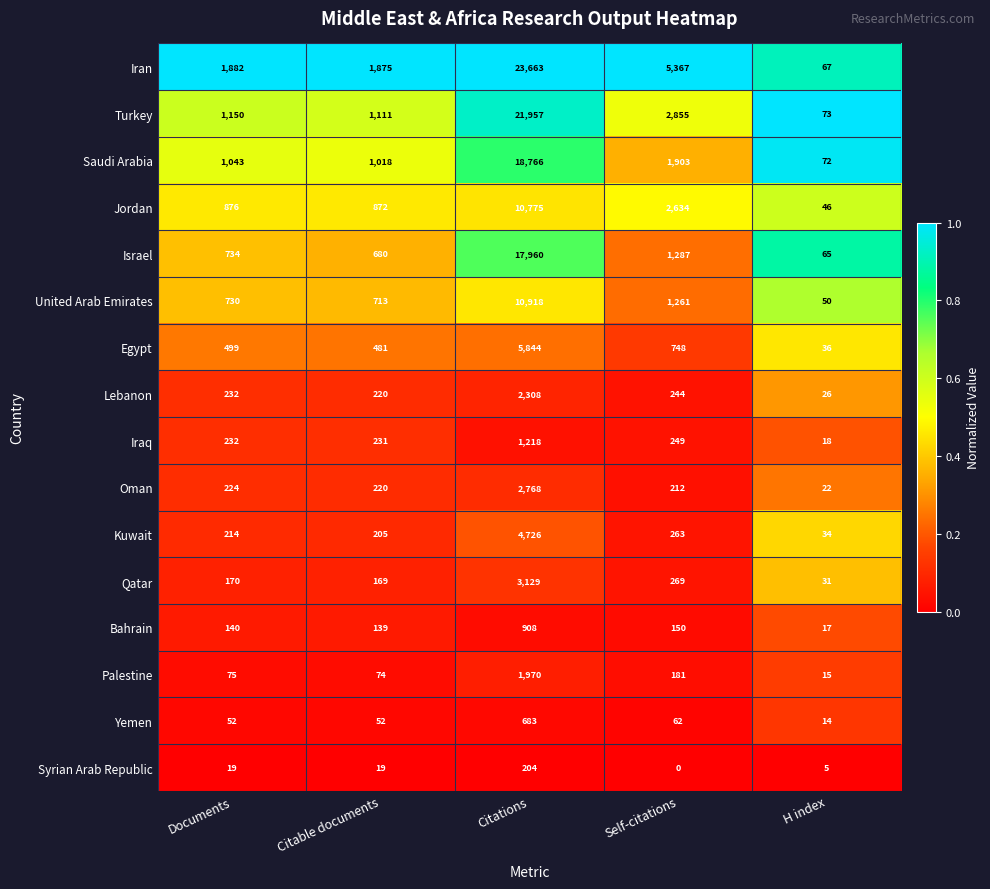

What is the spread (max minus min) of values at Citable documents?

1856